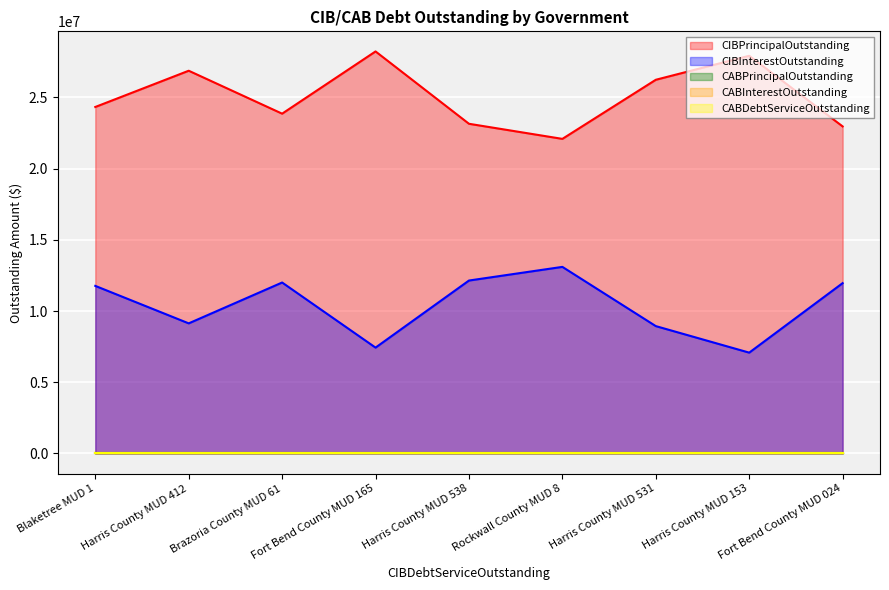

Reading left to right, list all the values displayed in this chart.

CIBPrincipalOutstanding: Blaketree MUD 1=24330000.0	Harris County MUD 412=26875000.0	Brazoria County MUD 61=23860000.0	Fort Bend County MUD 165=28230000.0	Harris County MUD 538=23150000.0	Rockwall County MUD 8=22090000.0	Harris County MUD 531=26240000.0	Harris County MUD 153=27925000.0	Fort Bend County MUD 024=22965000.0
CIBInterestOutstanding: Blaketree MUD 1=11766800.9	Harris County MUD 412=9135425.3	Brazoria County MUD 61=12003677.2	Fort Bend County MUD 165=7432944.1	Harris County MUD 538=12142674.0	Rockwall County MUD 8=13101664.3	Harris County MUD 531=8942444.7	Harris County MUD 153=7079700.0	Fort Bend County MUD 024=11960069.3
CABPrincipalOutstanding: Blaketree MUD 1=0.0	Harris County MUD 412=0.0	Brazoria County MUD 61=0.0	Fort Bend County MUD 165=0.0	Harris County MUD 538=0.0	Rockwall County MUD 8=0.0	Harris County MUD 531=0.0	Harris County MUD 153=0.0	Fort Bend County MUD 024=0.0
CABInterestOutstanding: Blaketree MUD 1=0.0	Harris County MUD 412=0.0	Brazoria County MUD 61=0.0	Fort Bend County MUD 165=0.0	Harris County MUD 538=0.0	Rockwall County MUD 8=0.0	Harris County MUD 531=0.0	Harris County MUD 153=0.0	Fort Bend County MUD 024=0.0
CABDebtServiceOutstanding: Blaketree MUD 1=0.0	Harris County MUD 412=0.0	Brazoria County MUD 61=0.0	Fort Bend County MUD 165=0.0	Harris County MUD 538=0.0	Rockwall County MUD 8=0.0	Harris County MUD 531=0.0	Harris County MUD 153=0.0	Fort Bend County MUD 024=0.0